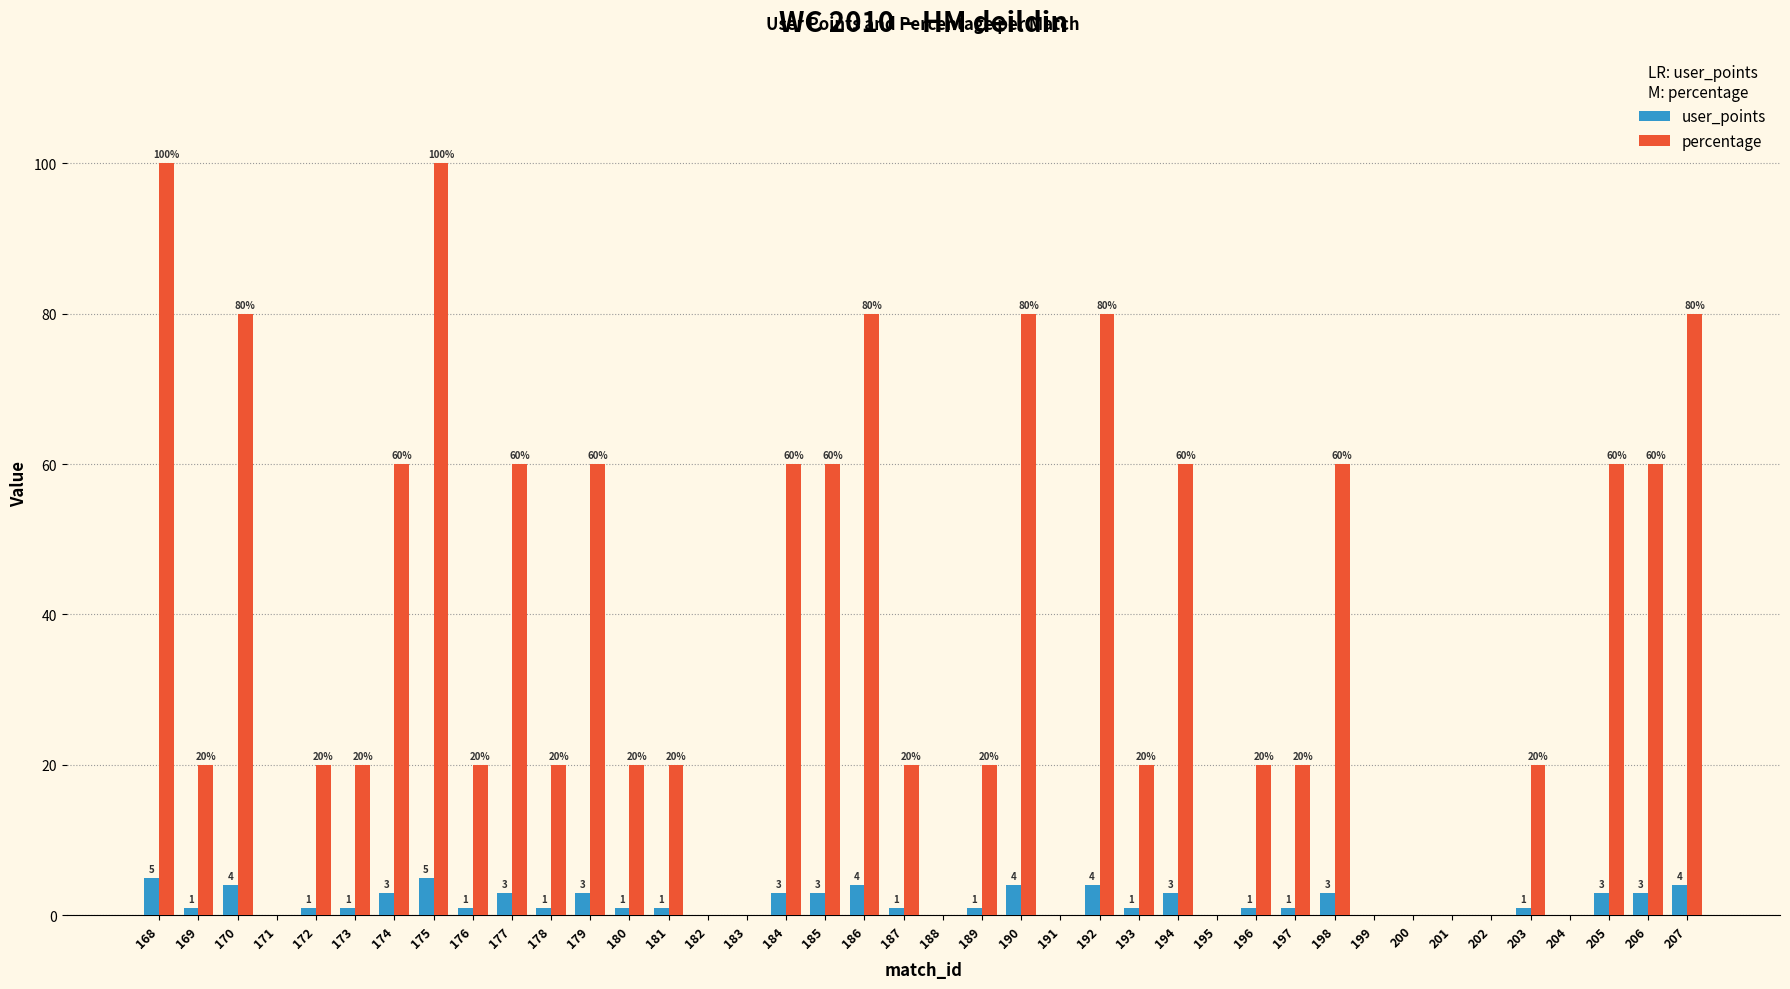

Read the percentage value at 175.

100